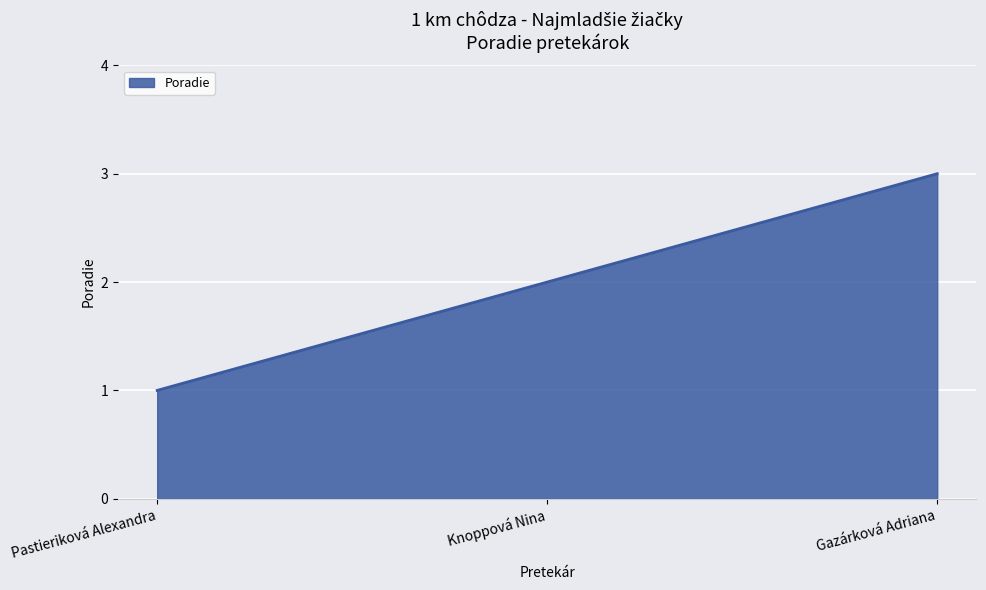

What position from the right is Pastieriková Alexandra?

3